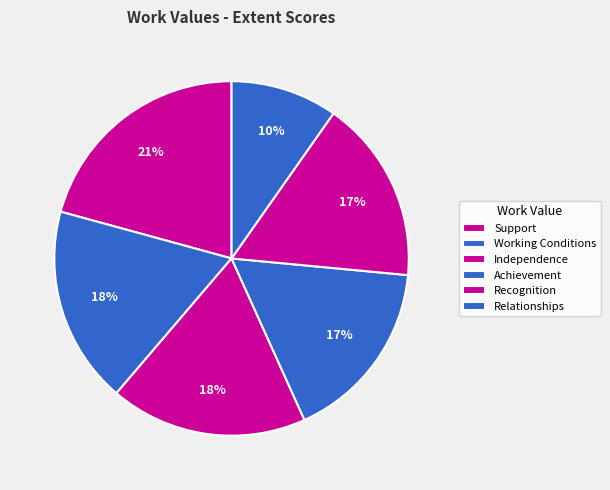

How much of the chart is everything except Recognition?

83.2%